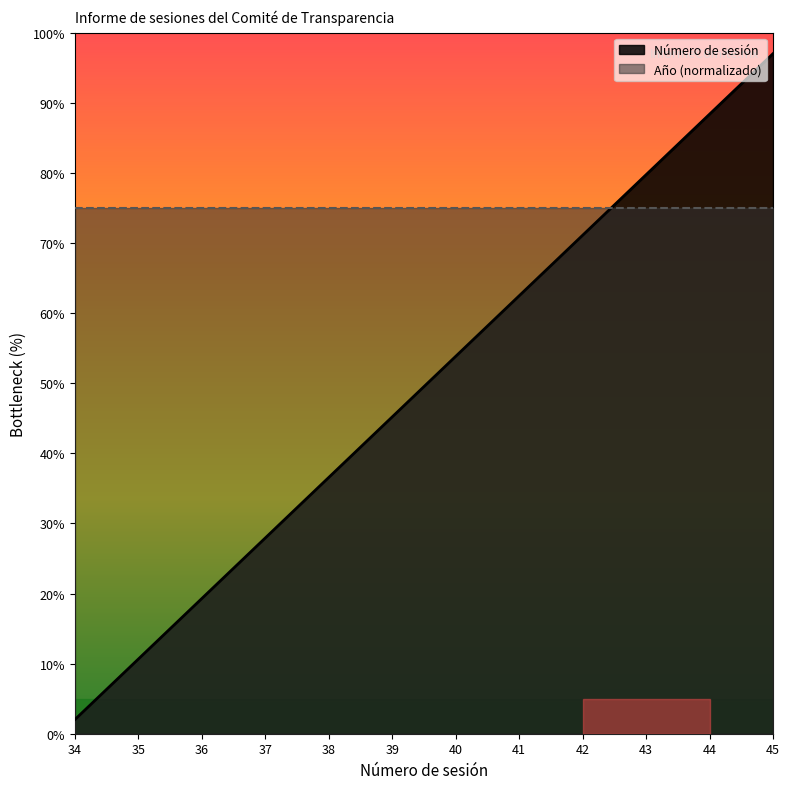

Which category has the highest value across all series?

45